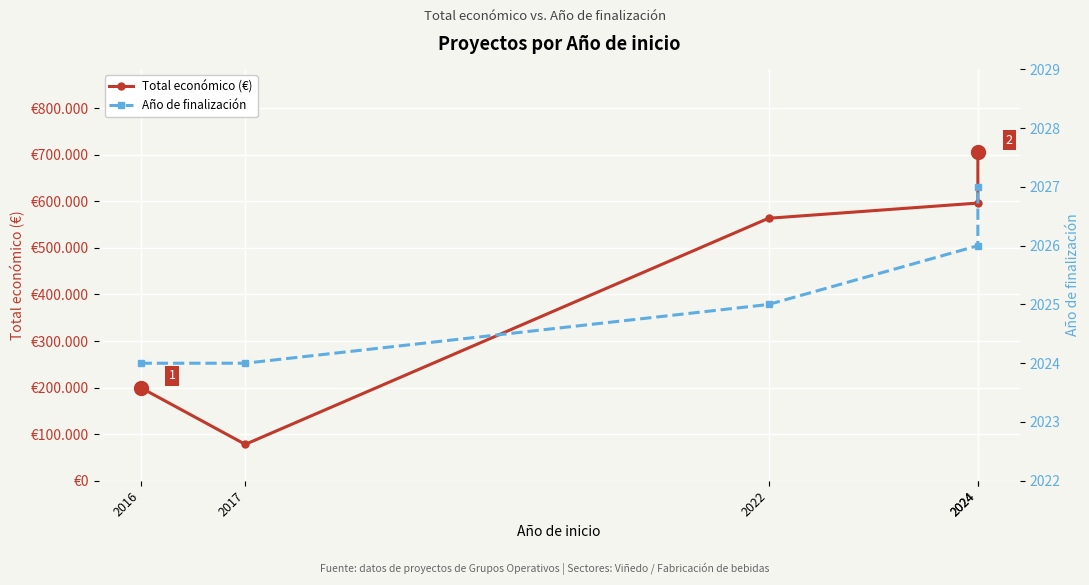

At which category is the sum across all series the highest?

2024